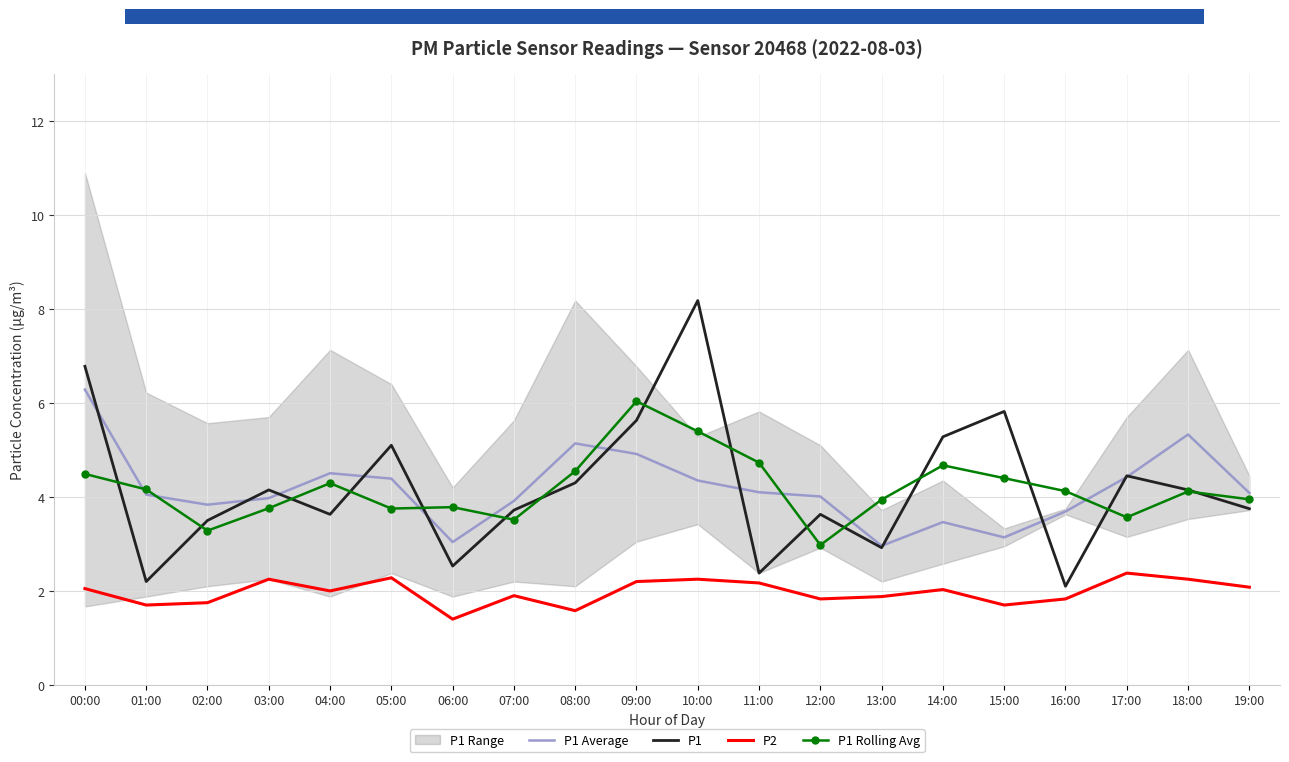

Where does the P1 Average series first go above 4?

00:00